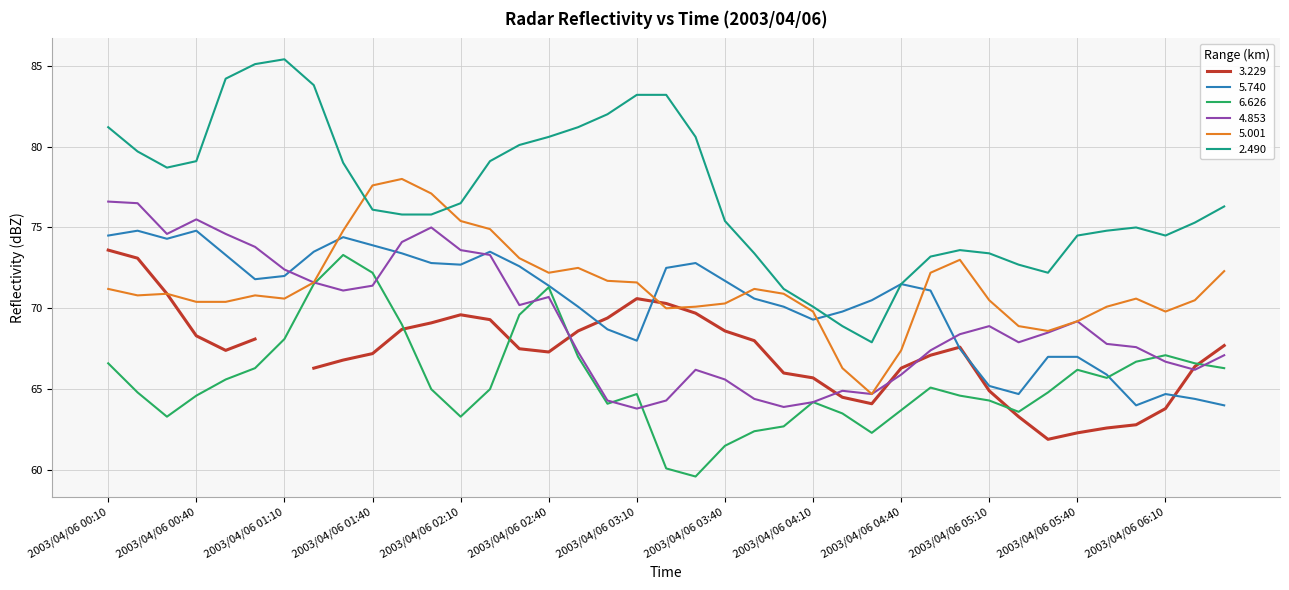

What is the maximum value for 5.740?

74.8